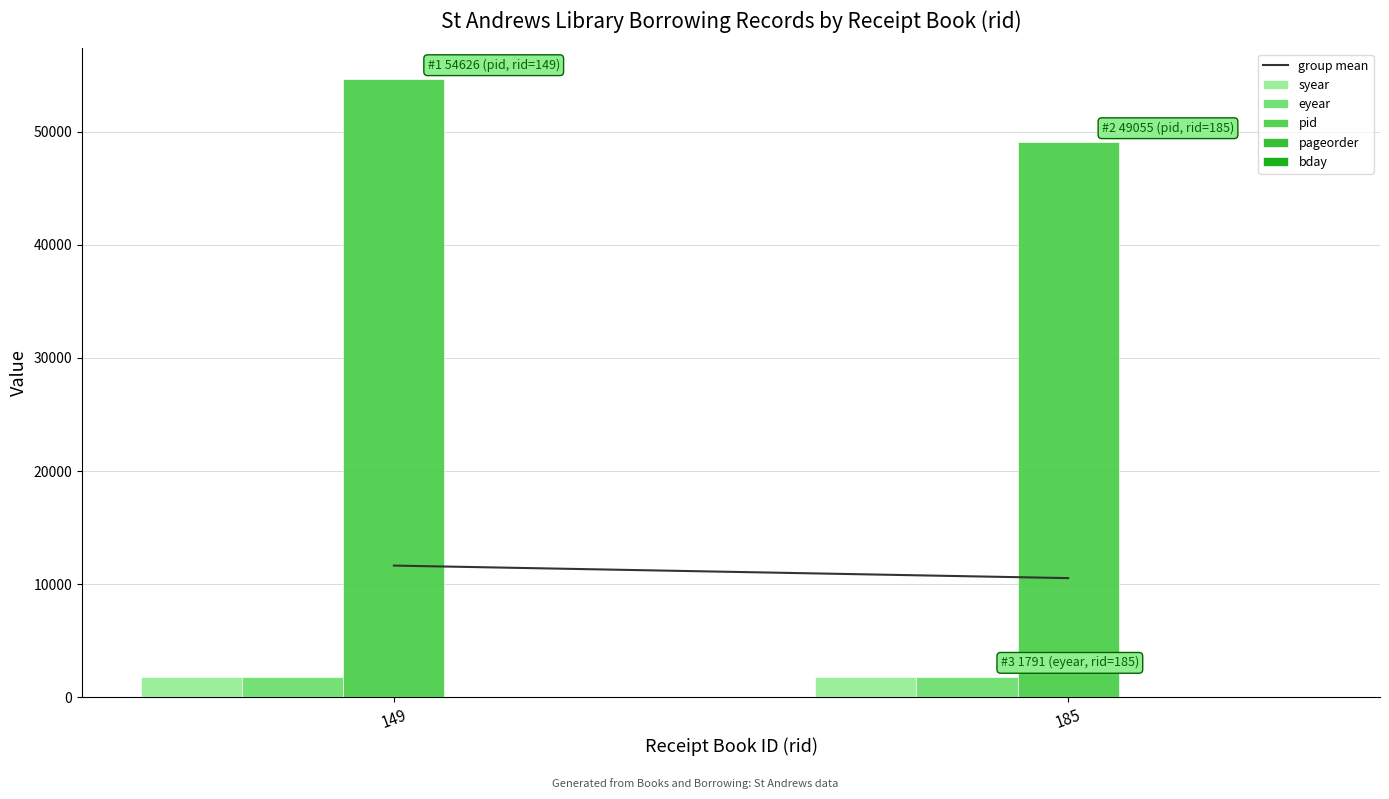

Which series has the largest total across all categories?

pid